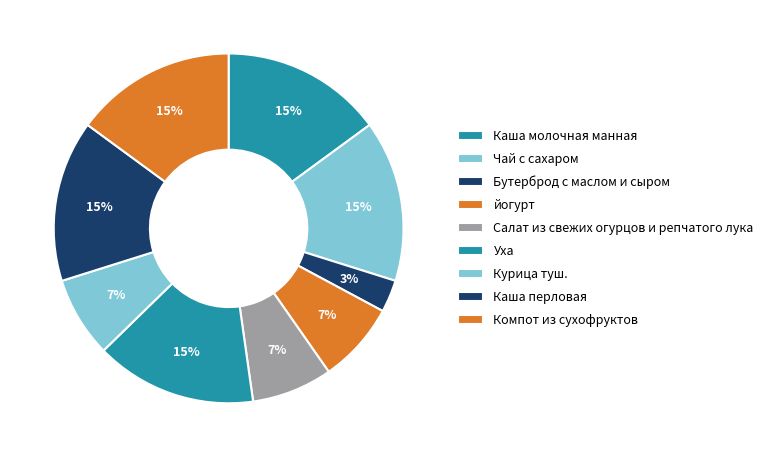

How many segments does this pie chart have?

9